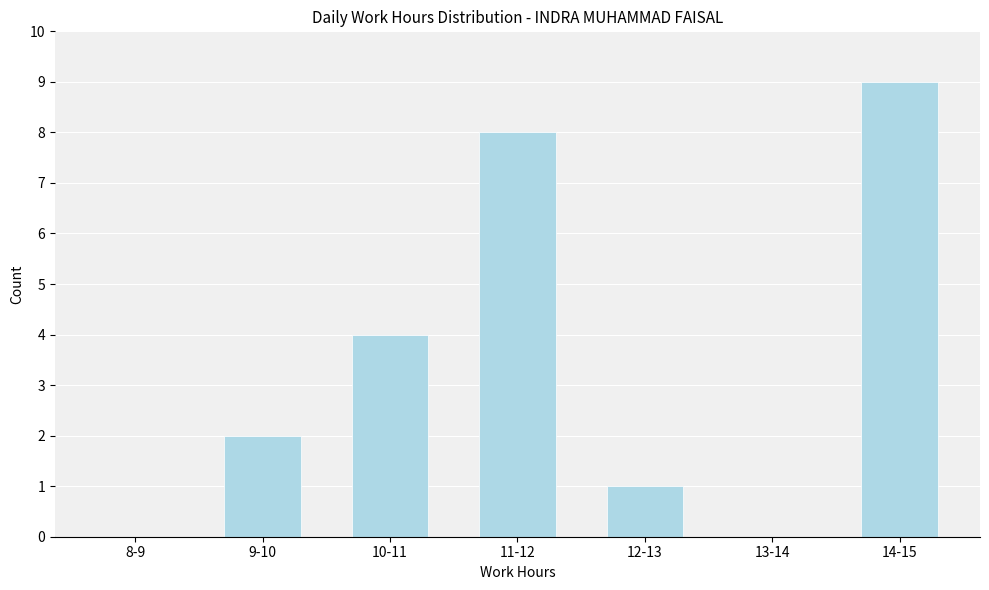

Reading left to right, transcribe all the data shown in this chart.

8-9=0	9-10=2	10-11=4	11-12=8	12-13=1	13-14=0	14-15=9